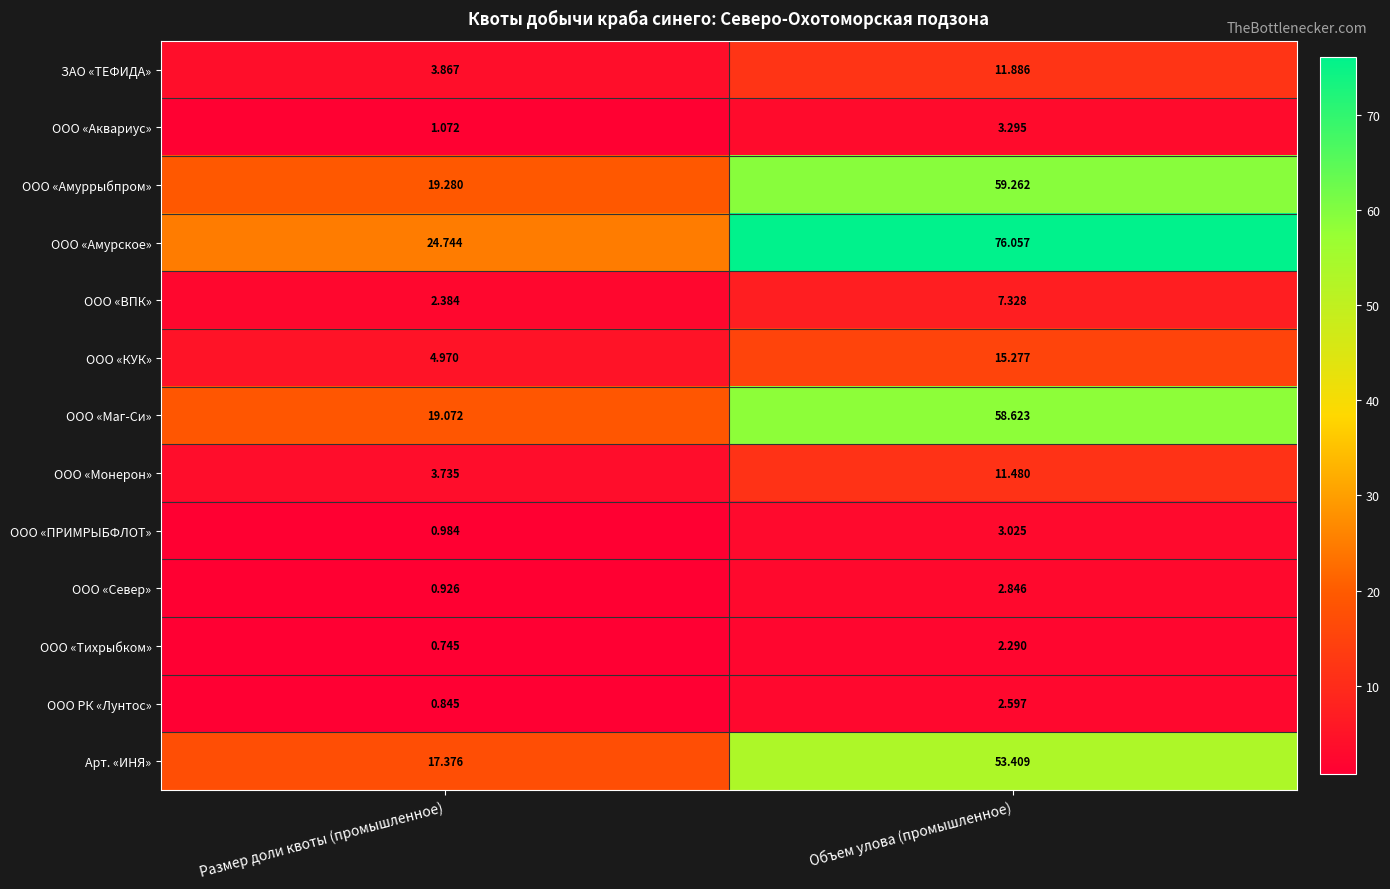

Which series has the widest spread of values?

ООО «Амурское»